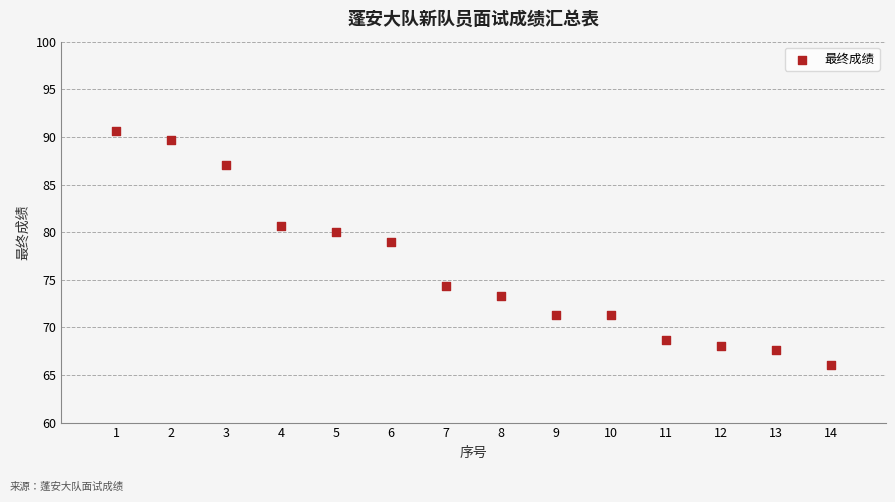

What Y value in the scatter plot is closest to 78?

79.0